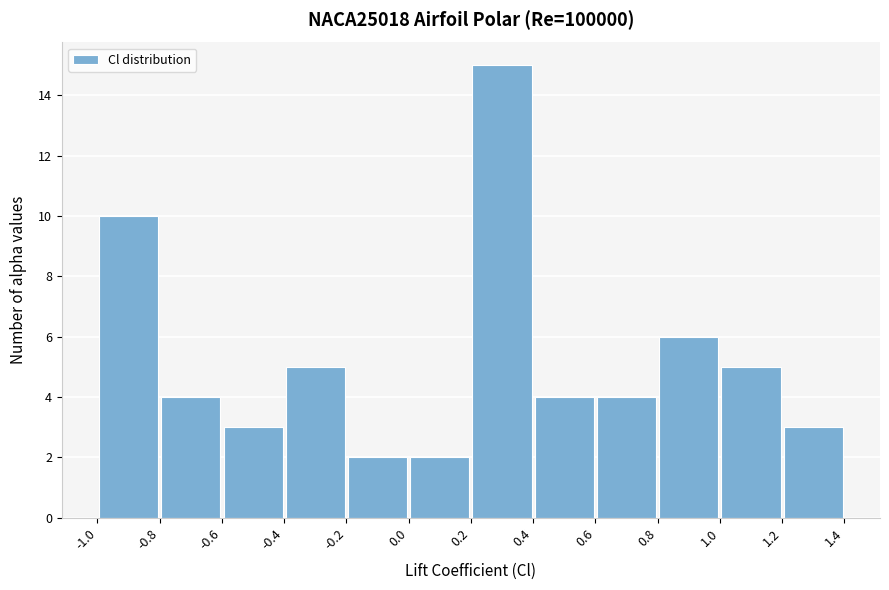

Which range on the x-axis has the tallest bar?

0.2 to 0.4